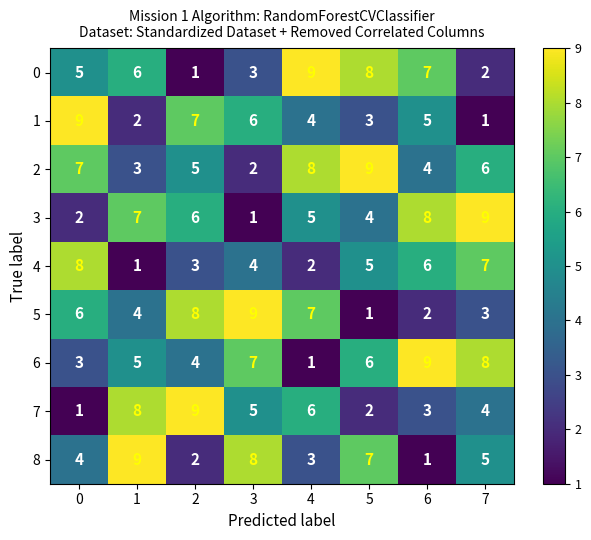

What is the maximum value for 5?

9